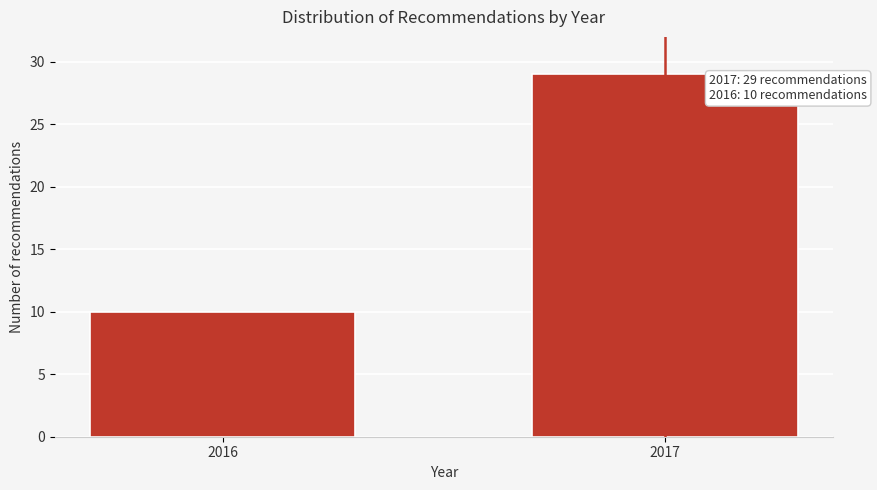

Reading right to left, transcribe all the data shown in this chart.

29	10